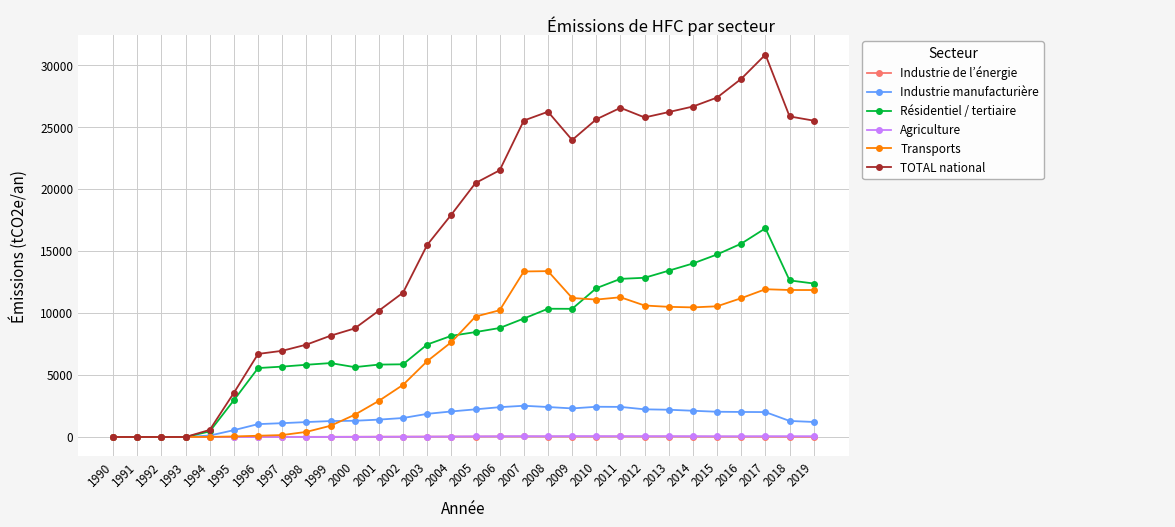

What is the sum of the Industrie de l’énergie values at 2009 and 2005?

69.6